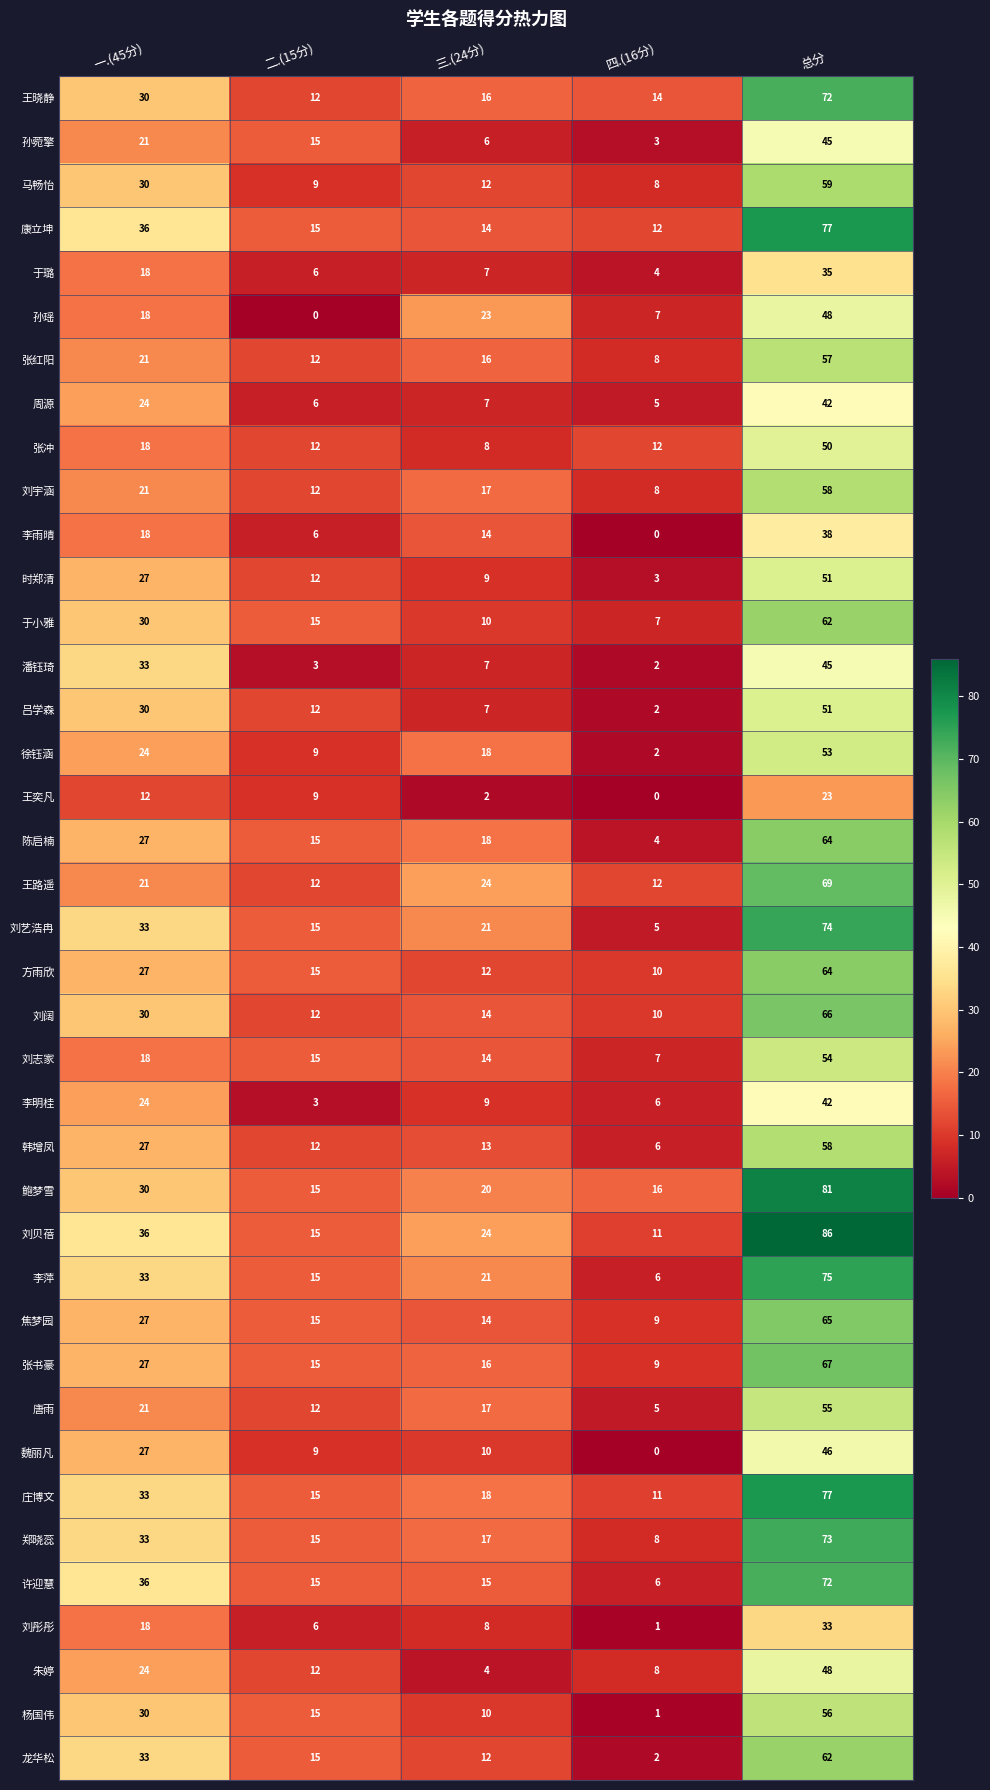

How many series are shown in this chart?

39